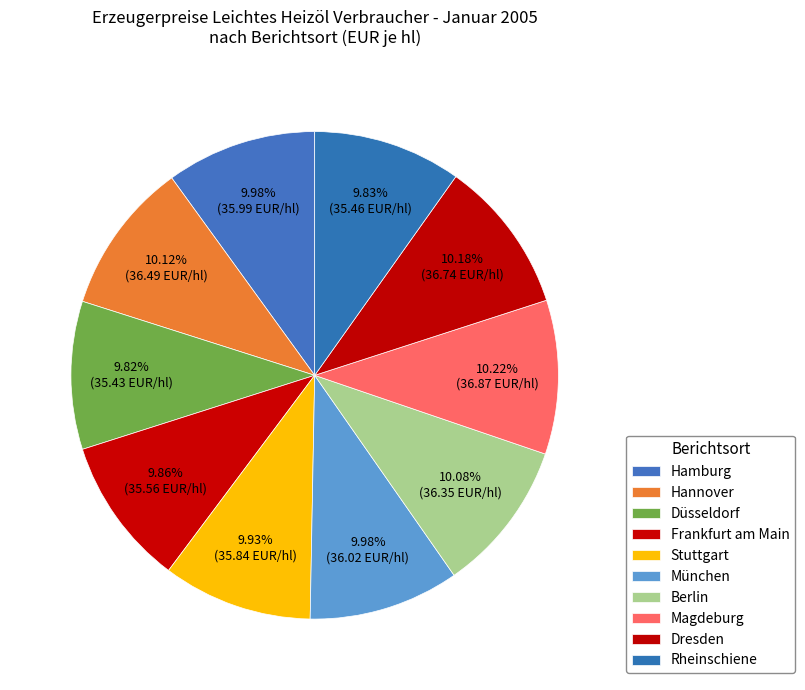

Rank the categories by value from lowest to highest.

Düsseldorf, Rheinschiene, Frankfurt am Main, Stuttgart, Hamburg, München, Berlin, Hannover, Dresden, Magdeburg